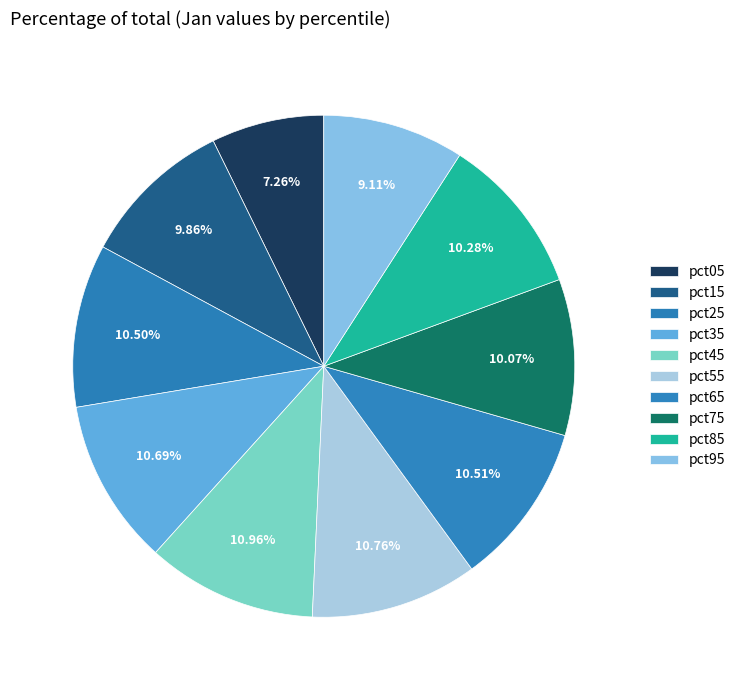

Does any single category account for the majority?

No